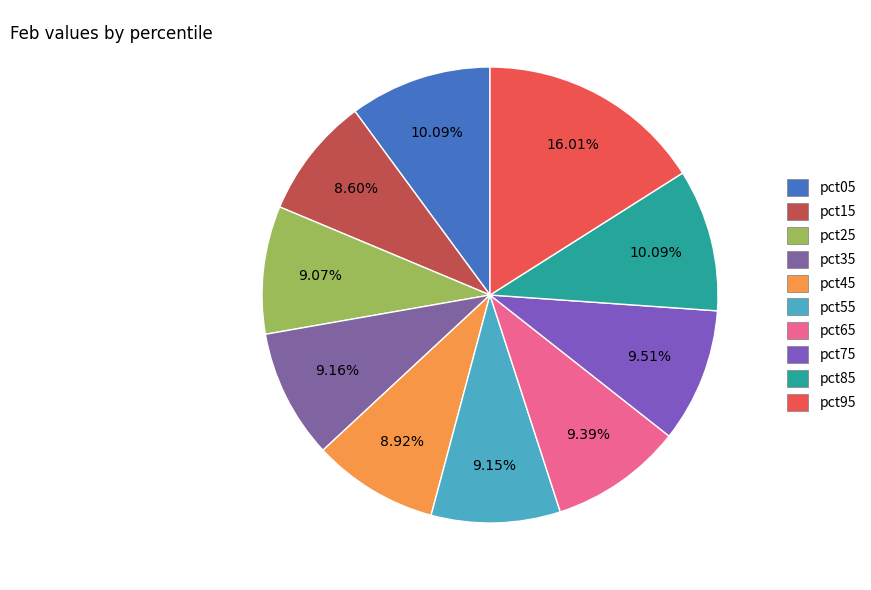

Is pct75 the majority of the pie?

No